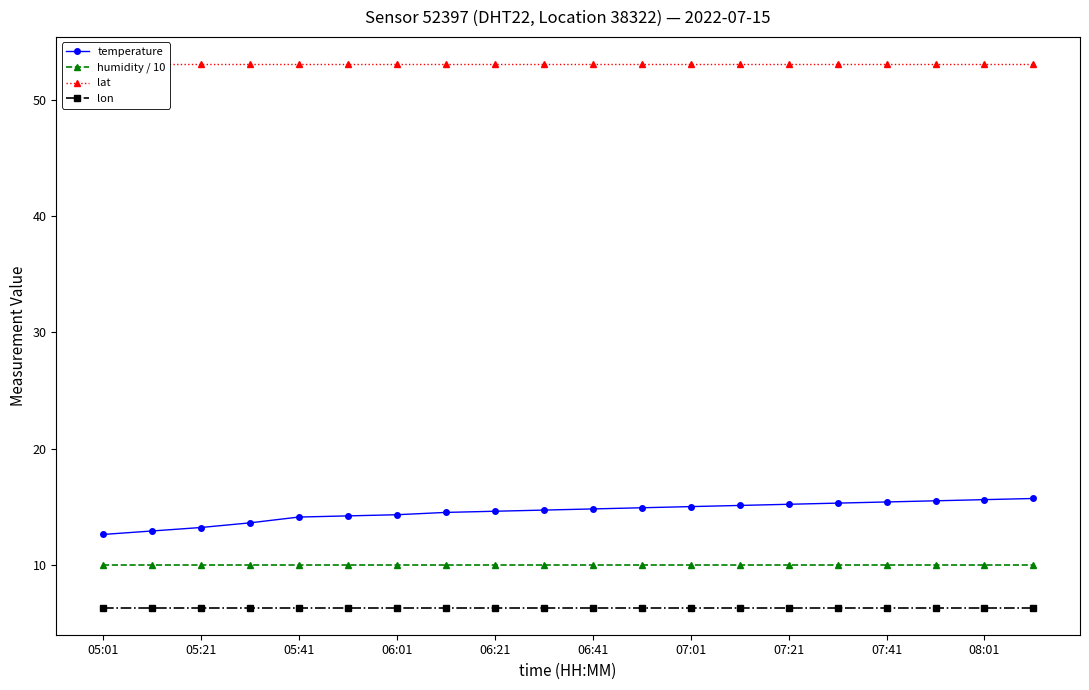

How many lines are shown in the chart?

4